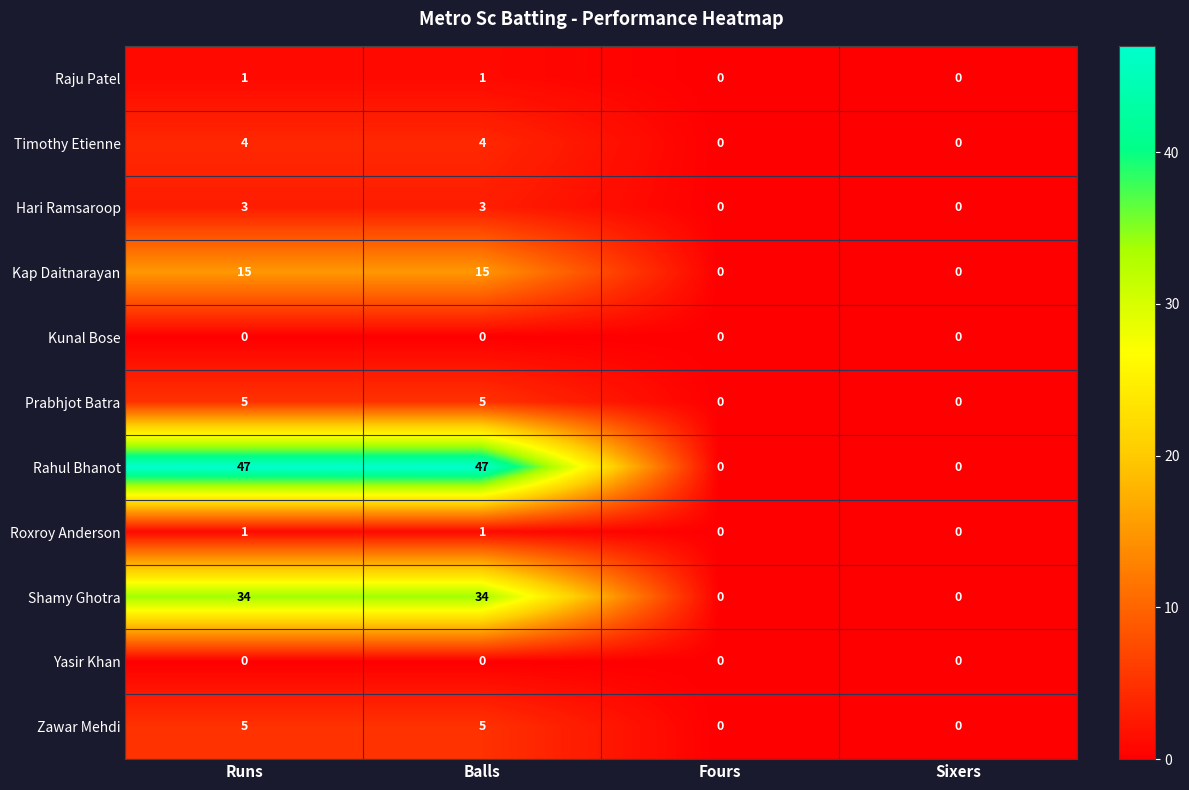

Is it true that Hari Ramsaroop equals 2 at Runs?

False